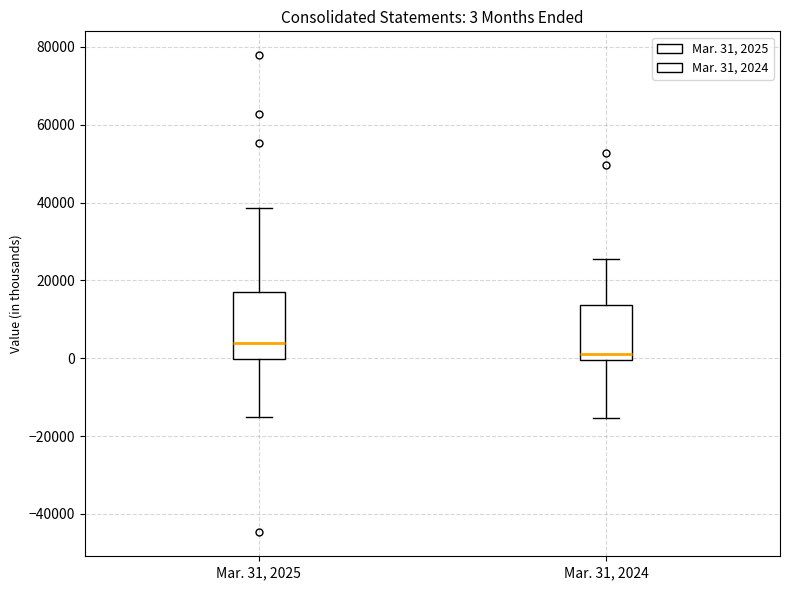

Which box is the tallest, from its lower edge to its upper edge?

Mar. 31, 2025